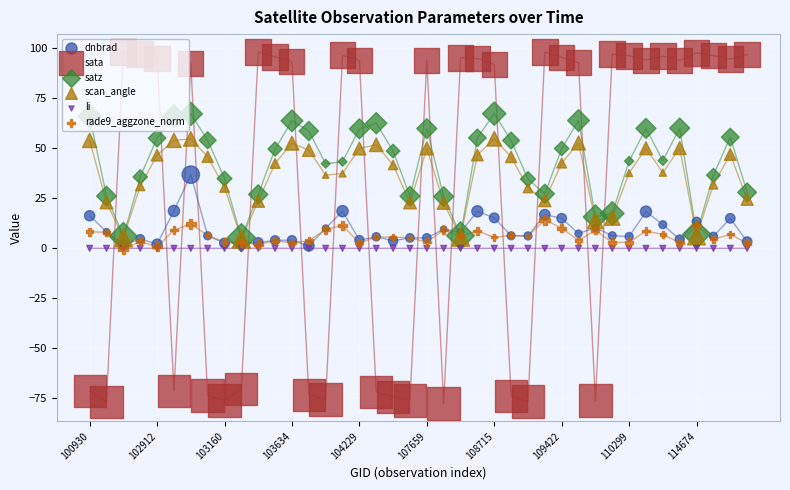

Is the value of rade9_aggzone_norm at 37 greater than the value of li at 12?

Yes